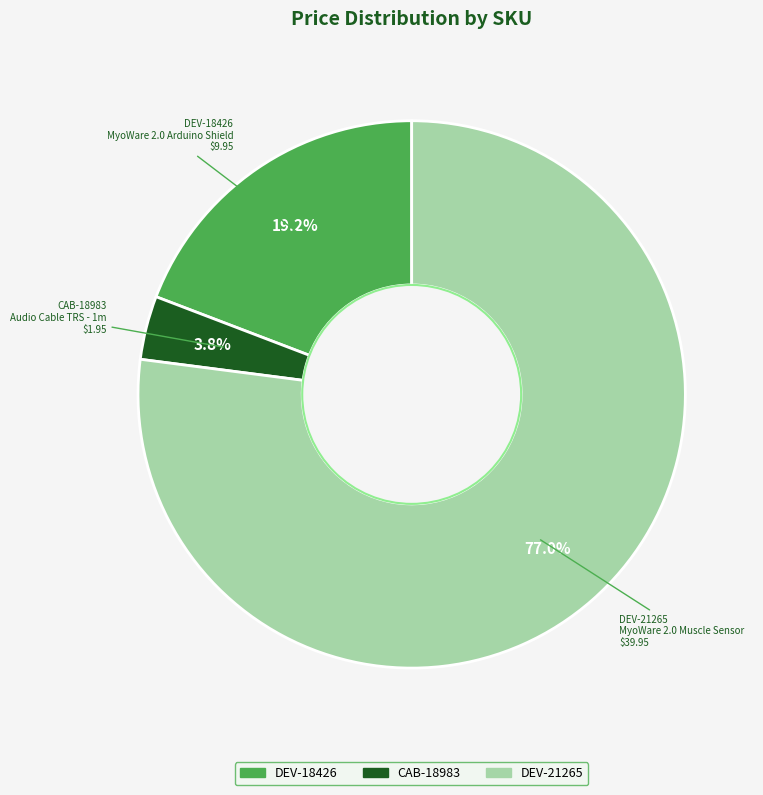

What is the ratio of the value at DEV-21265 to the value at DEV-18426?

4.0